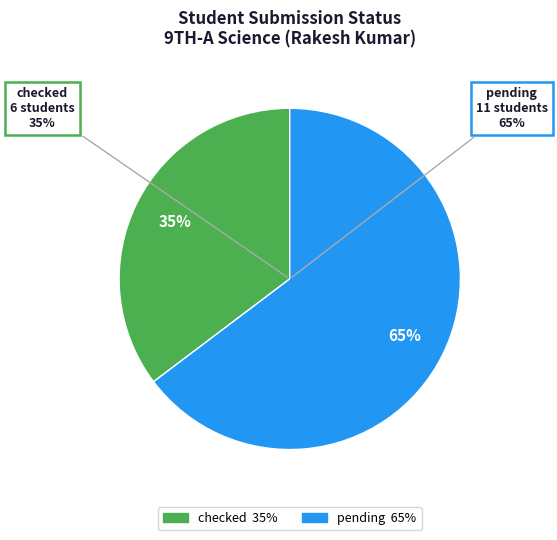

The pending slice represents 59% of the pie. True or false?

False